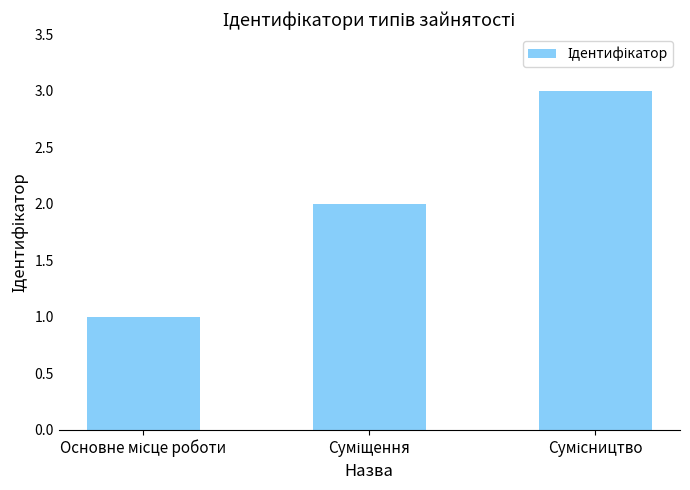

Count the number of categories in the chart.

3